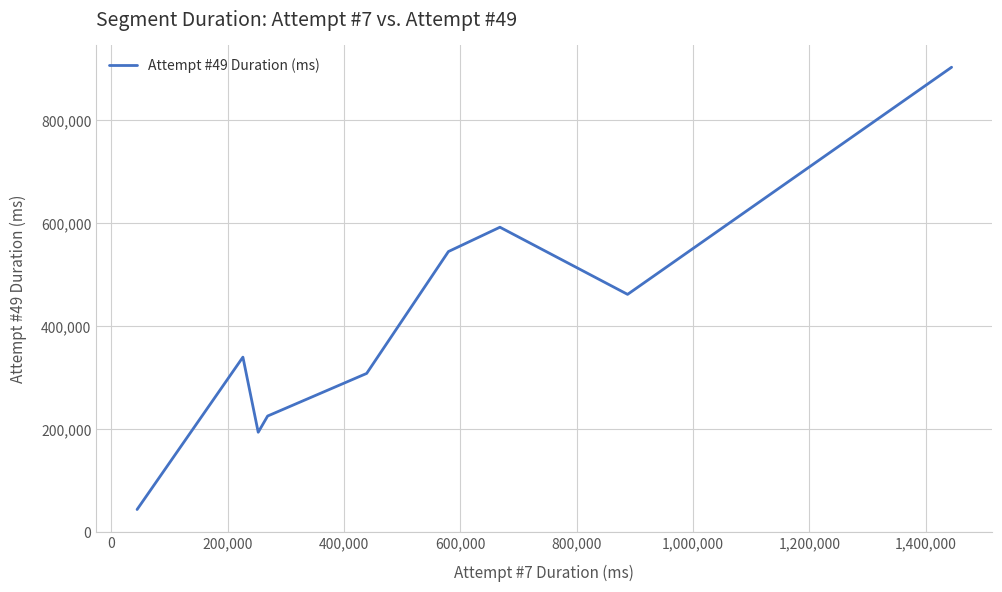

What is the greatest value displayed?

903040